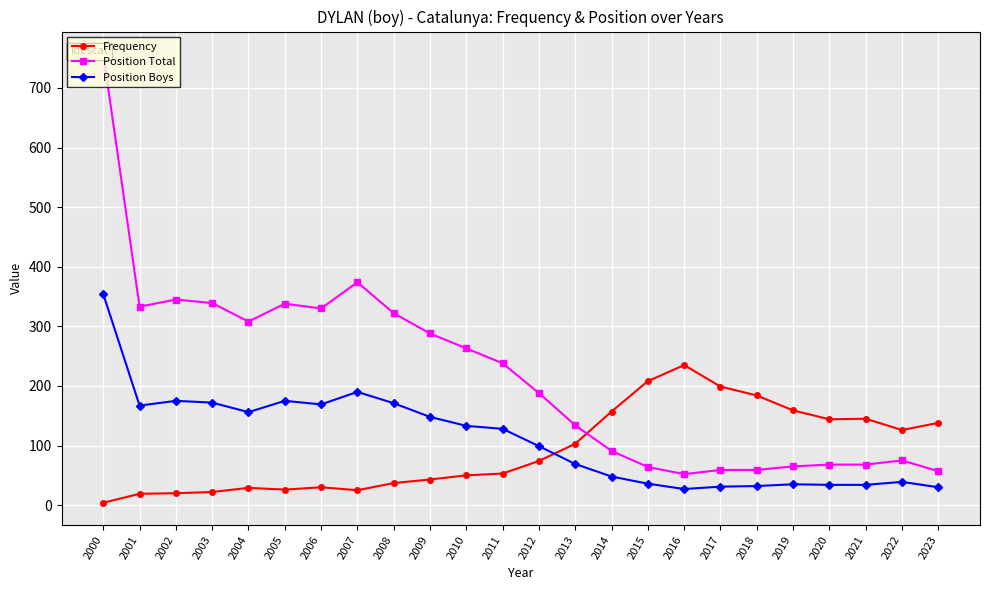

How many lines are shown in the chart?

3